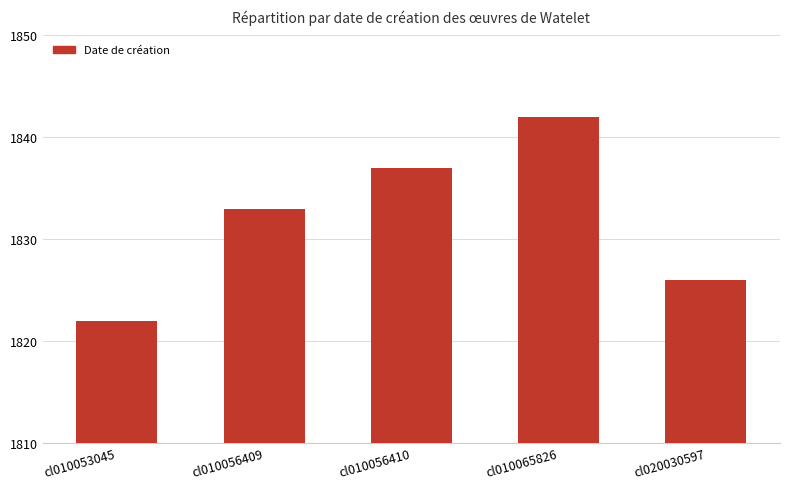

At which label is the value closest to 1832?

cl010056409